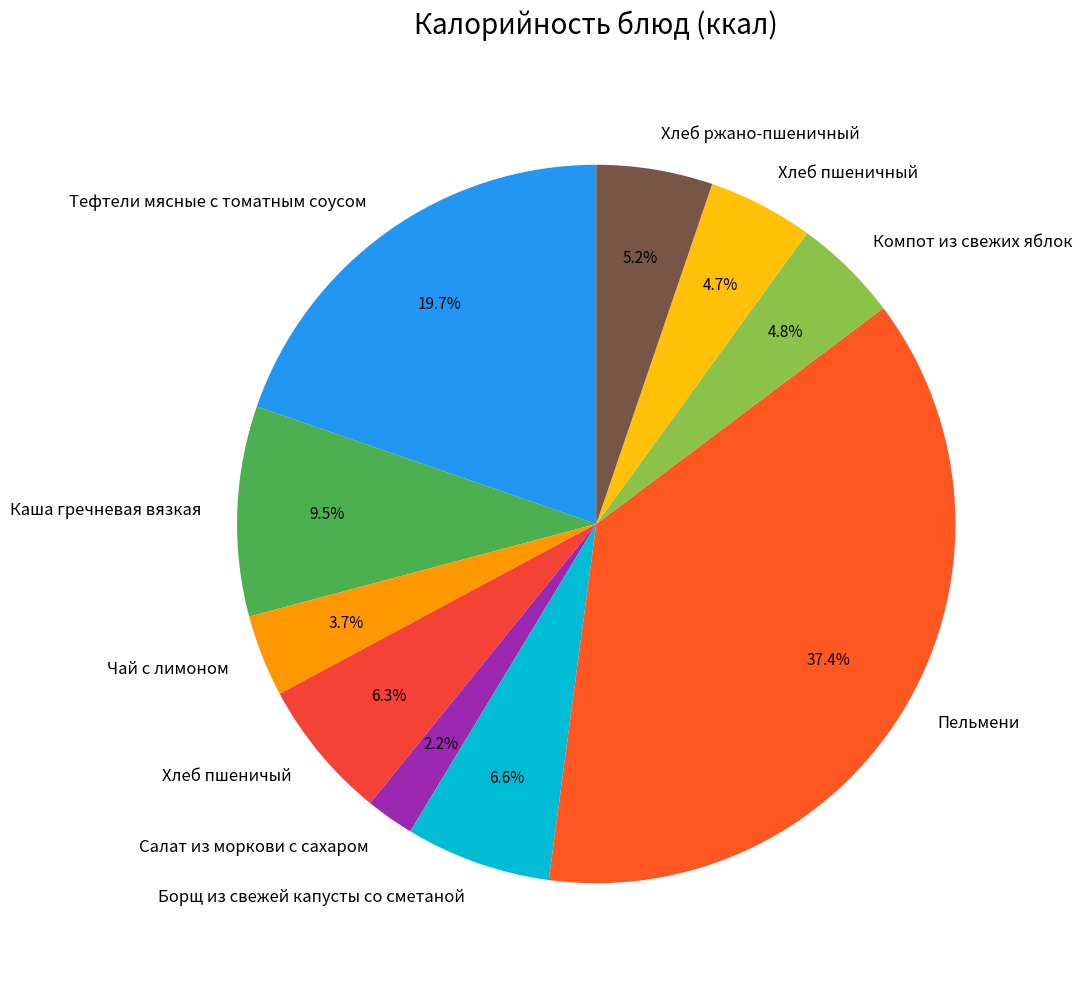

Between Салат из моркови с сахаром and Компот из свежих яблок, which is larger?

Компот из свежих яблок